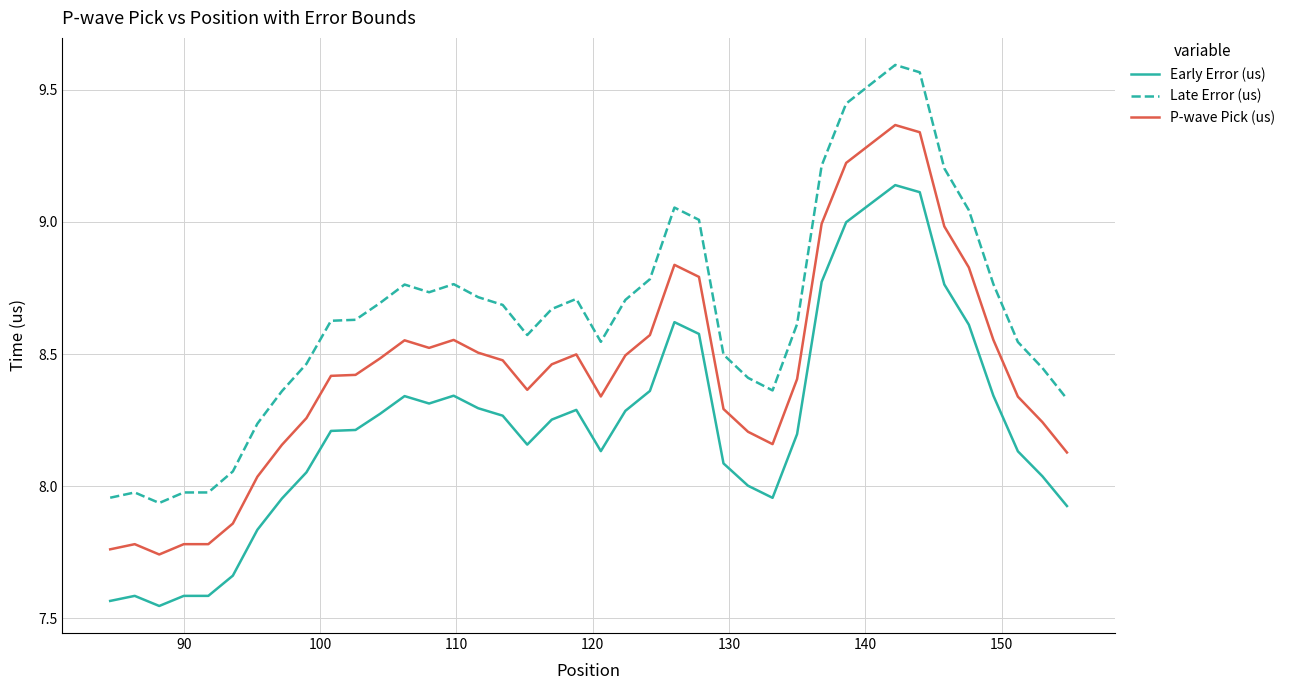

Which series has the largest total across all categories?

Late Error (us)